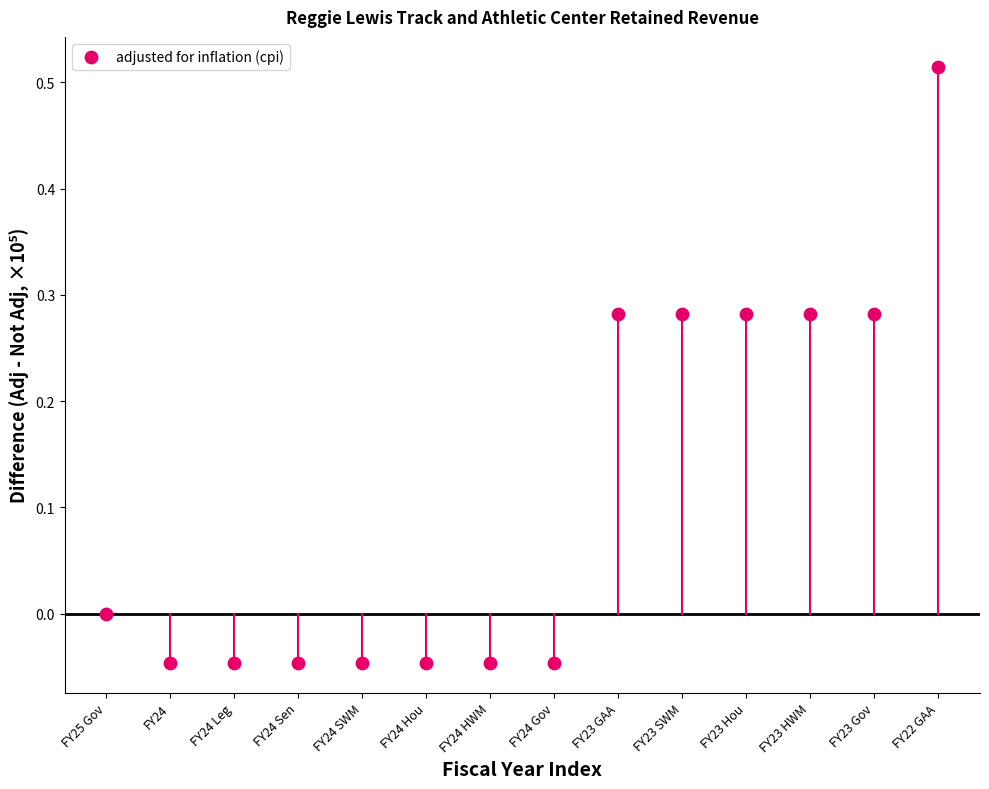

What is the range of Y values (max minus min)?

0.6